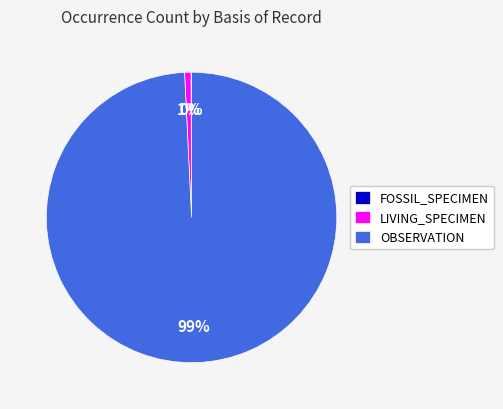

To the nearest percent, what is the difference between the largest and smallest slice percentages?

99%